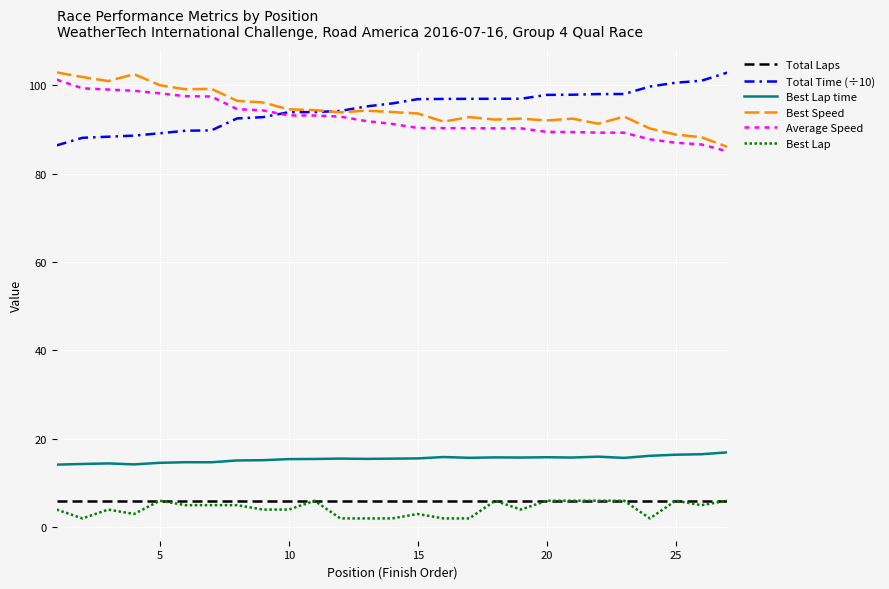

What is the maximum value shown in the chart?

102.9